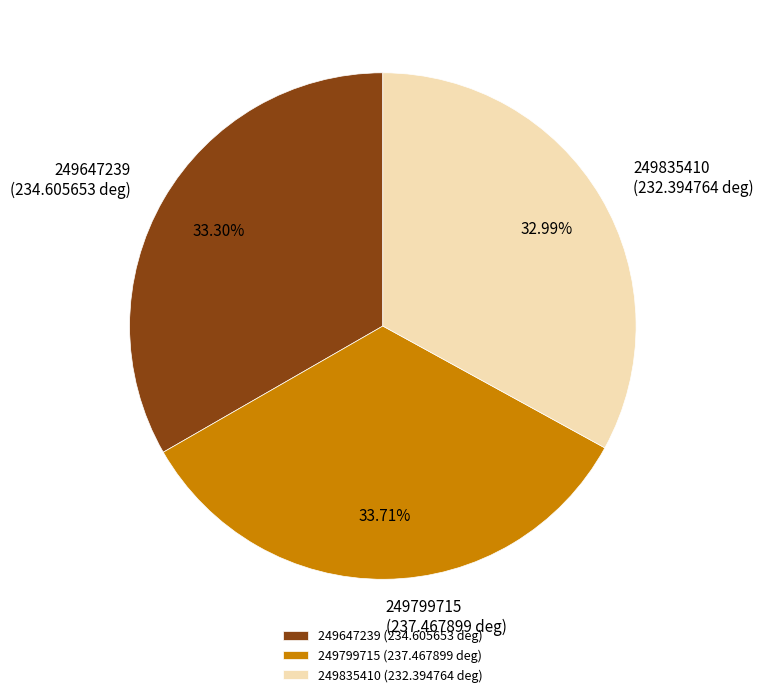

How many segments does this pie chart have?

3